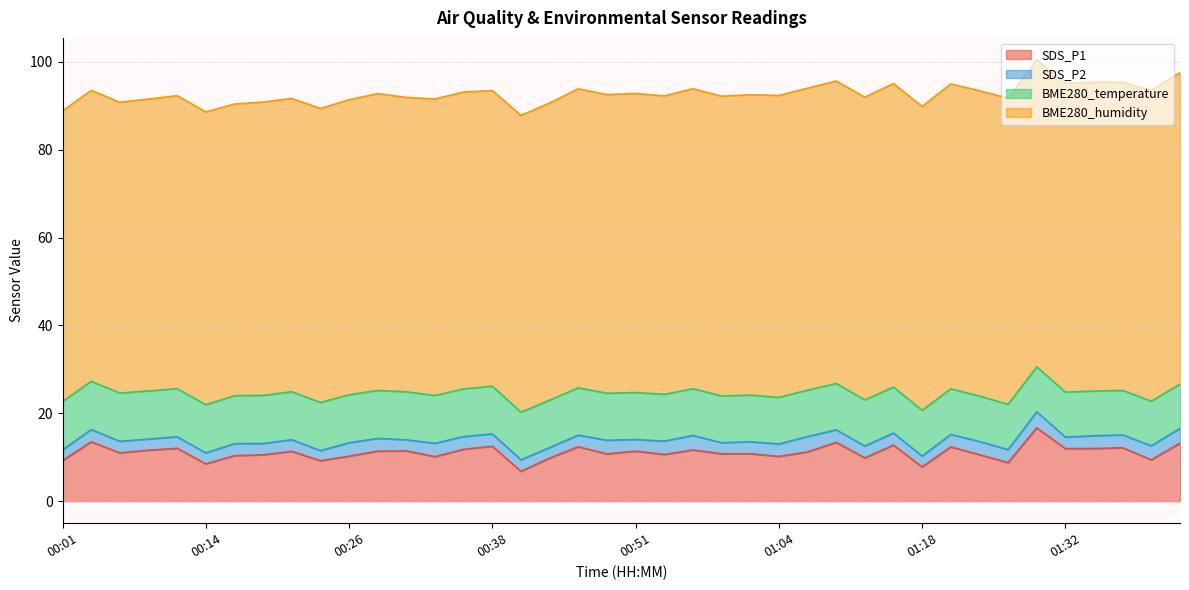

True or false: BME280_humidity and SDS_P1 cross at least once.

False